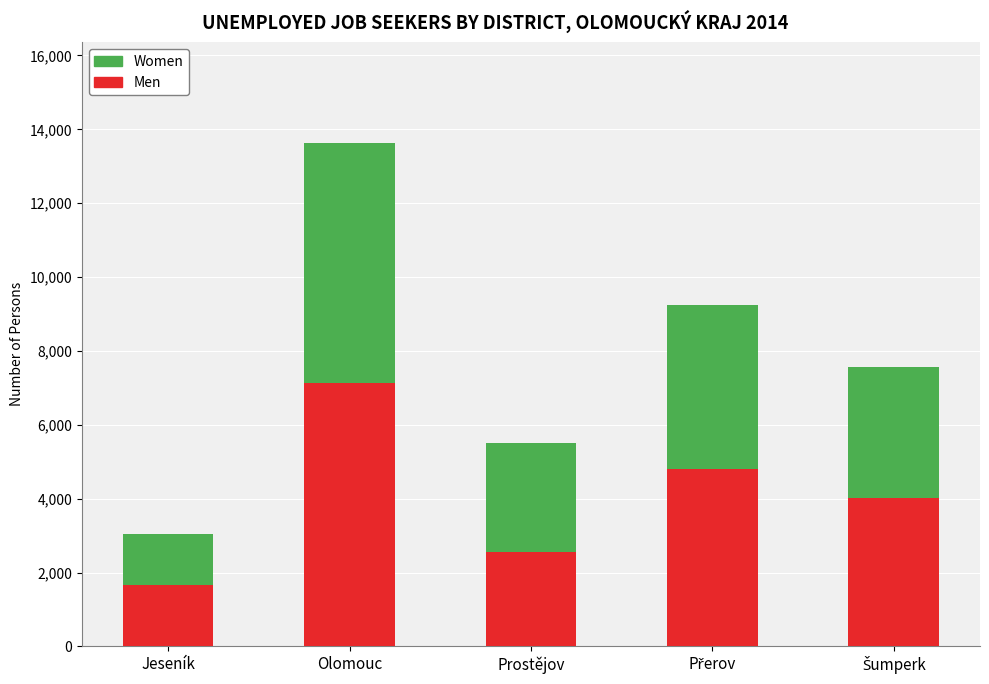

What is the approximate value of Men at Prostějov?

2563